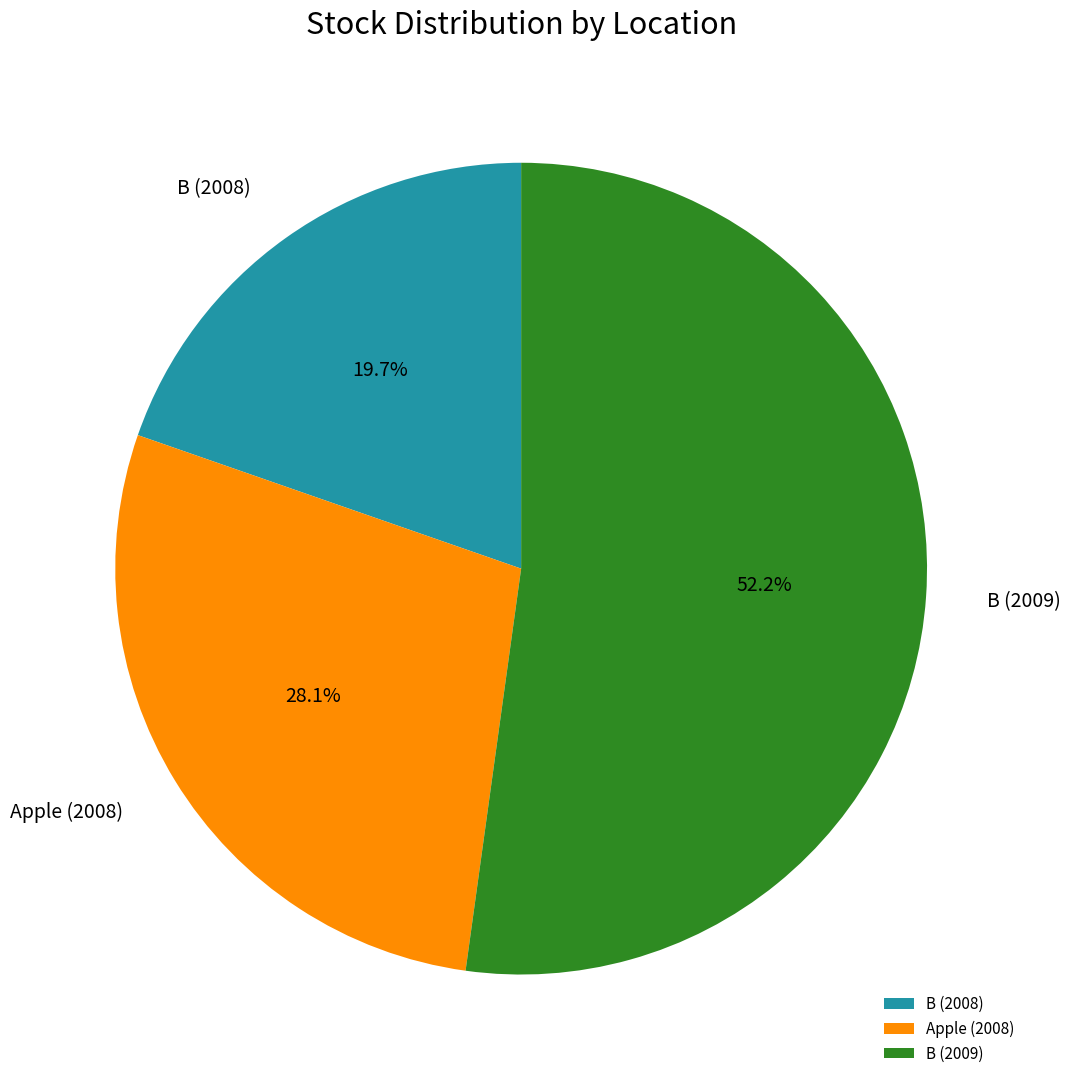

Rank the categories by value from highest to lowest.

B (2009), Apple (2008), B (2008)